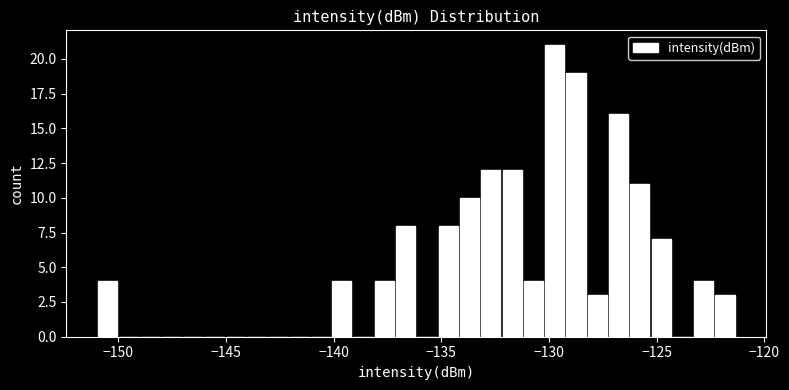

Around what value on the x-axis is the tallest bar? Give the approximate position of its centre, as read against the axis.

-129.5